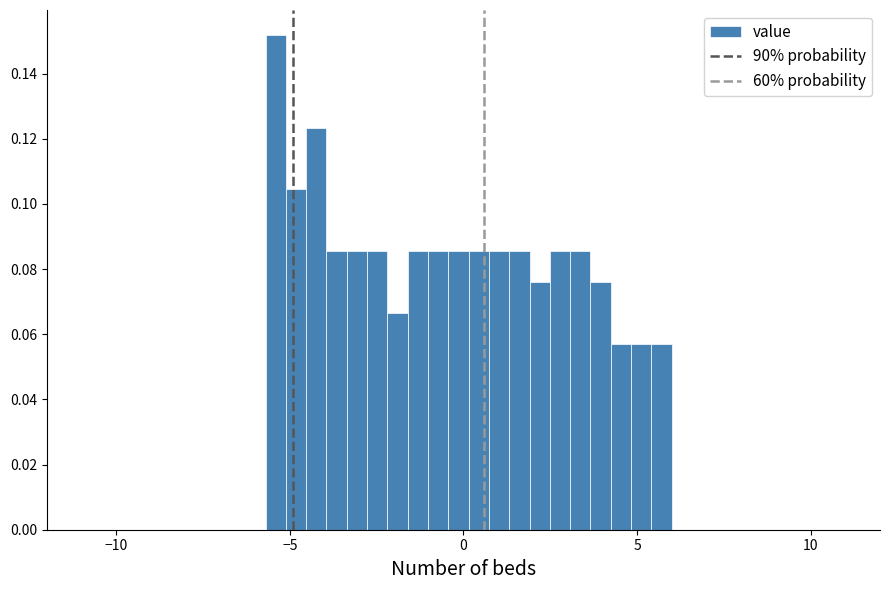

Around what value on the x-axis is the tallest bar? Give the approximate position of its centre, as read against the axis.

-5.5